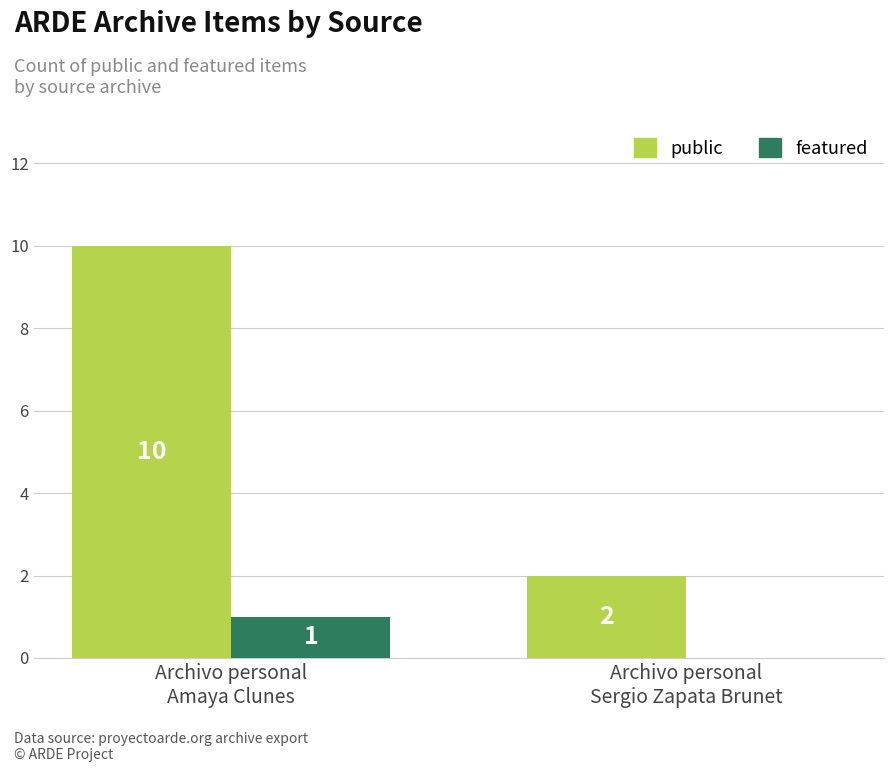

Which series changed the most between Archivo personal
Amaya Clunes and Archivo personal
Sergio Zapata Brunet?

public